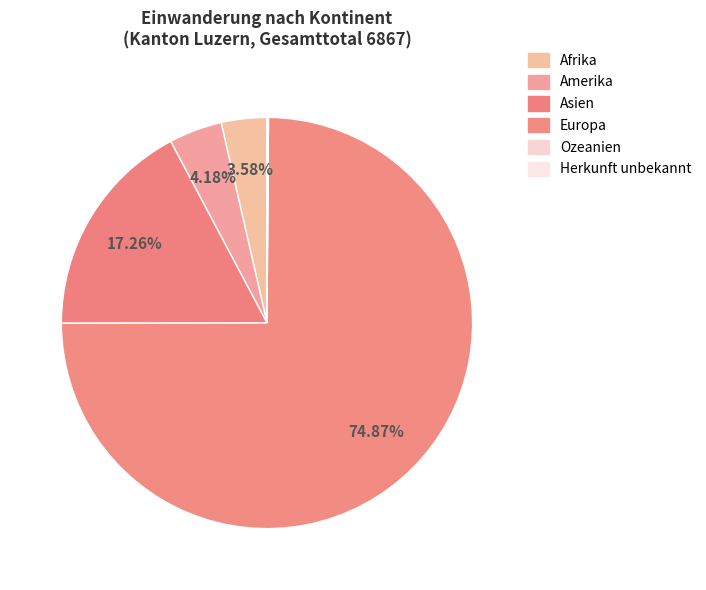

Is it true that Amerika is 4% of the pie?

True